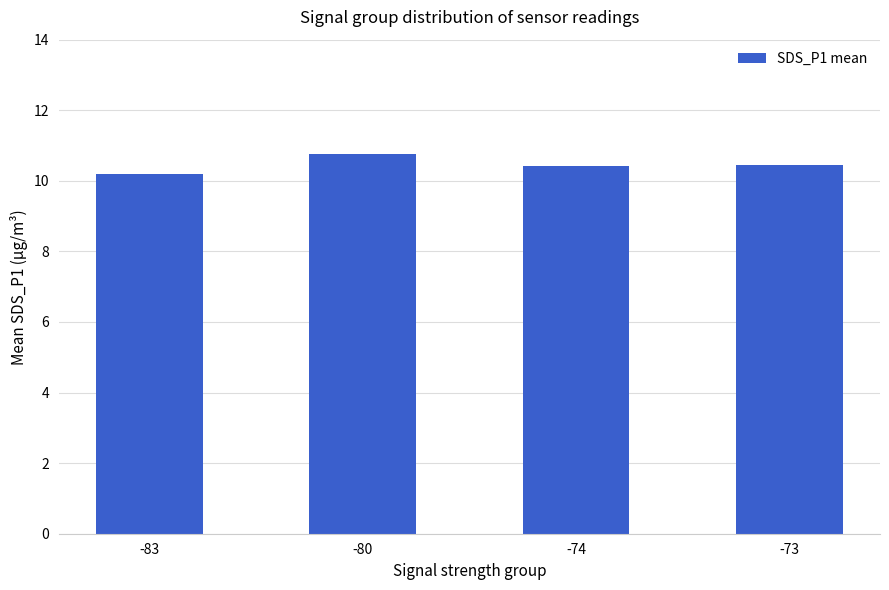

The value at -83 is 10.2. True or false?

True